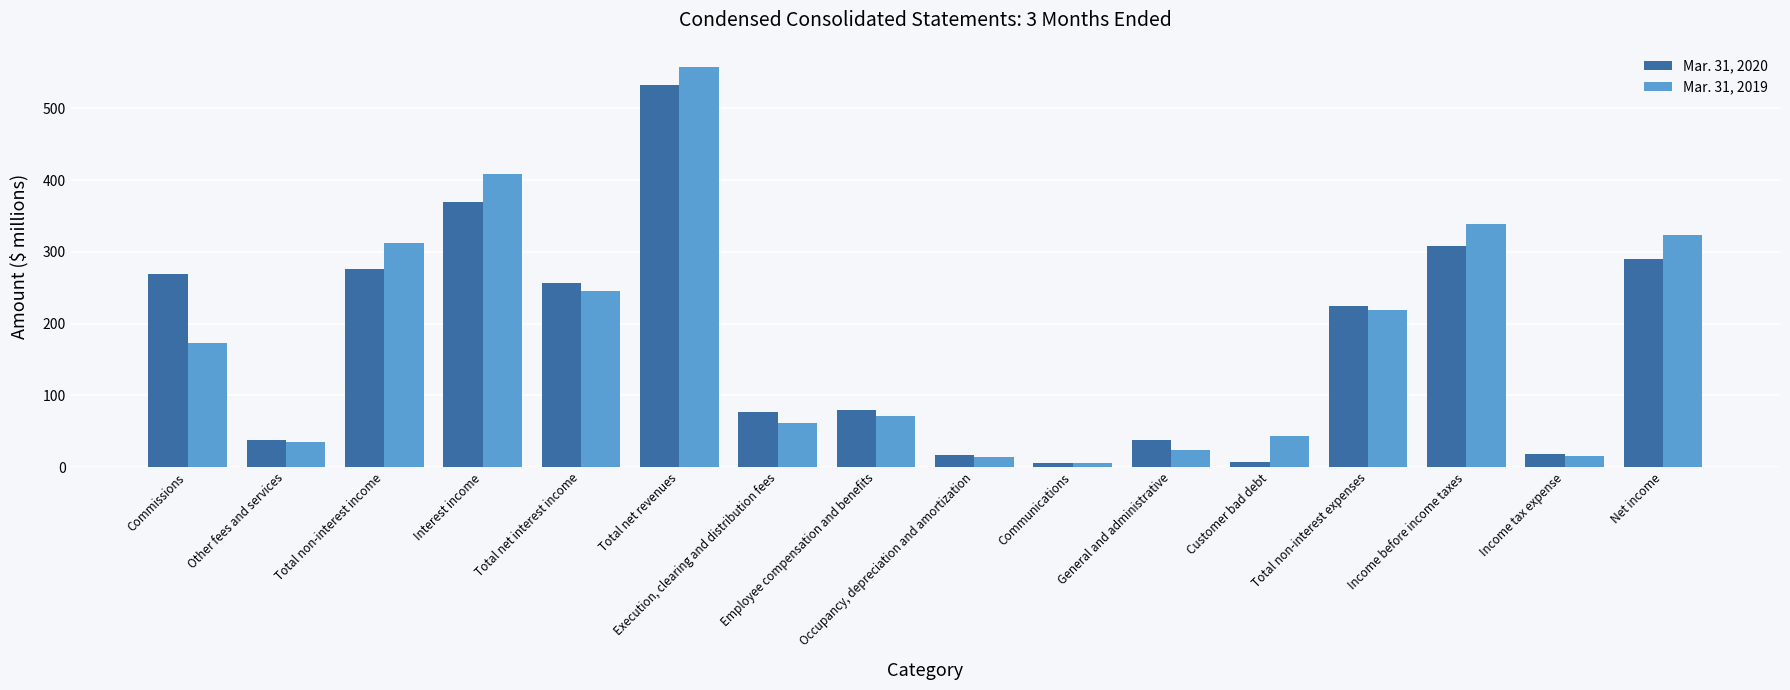

Between Total net revenues and Customer bad debt, which series saw the biggest shift?

Mar. 31, 2020